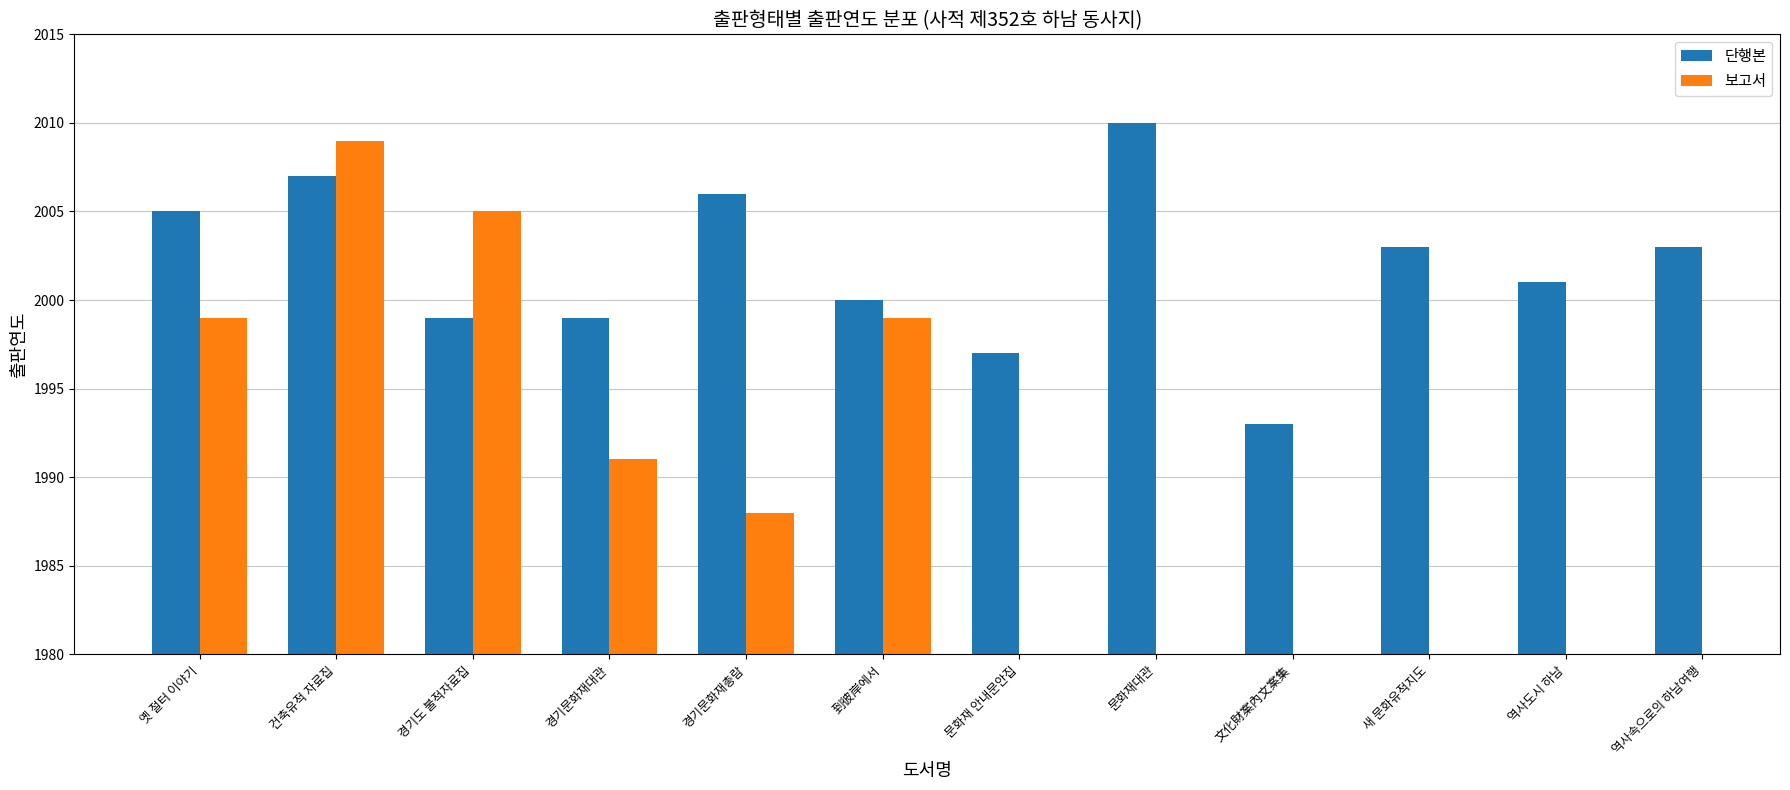

The 단행본 series shows 883 at 새 문화유적지도. True or false?

False